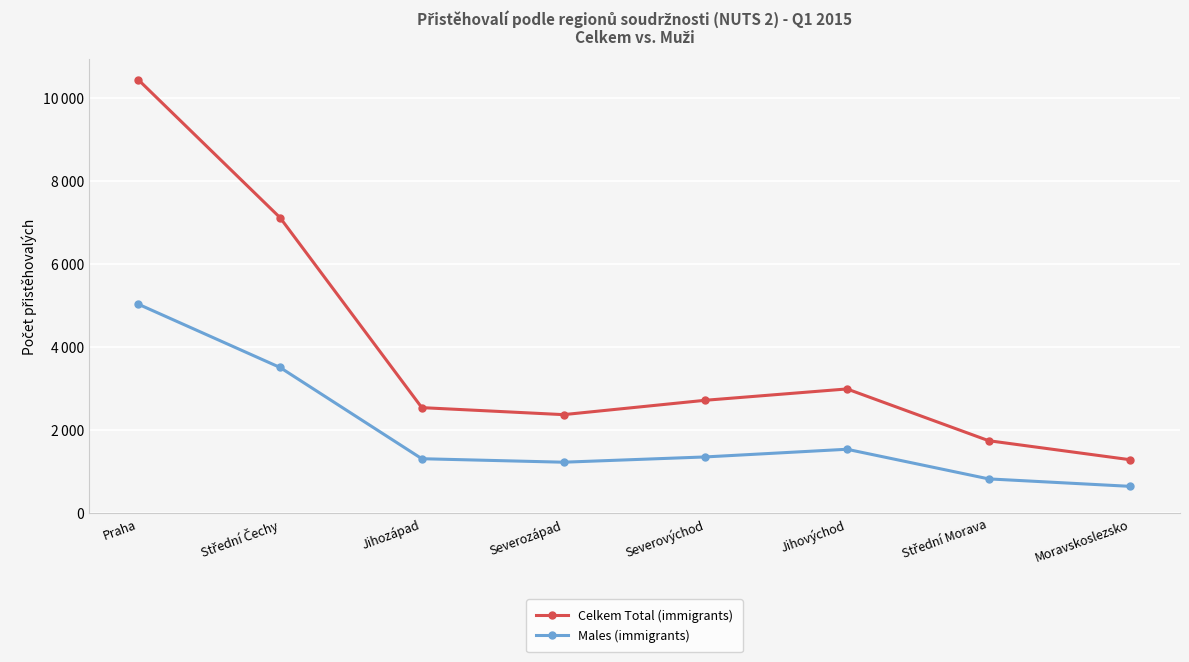

What are all the series names shown in the legend?

Celkem Total (immigrants), Males (immigrants)